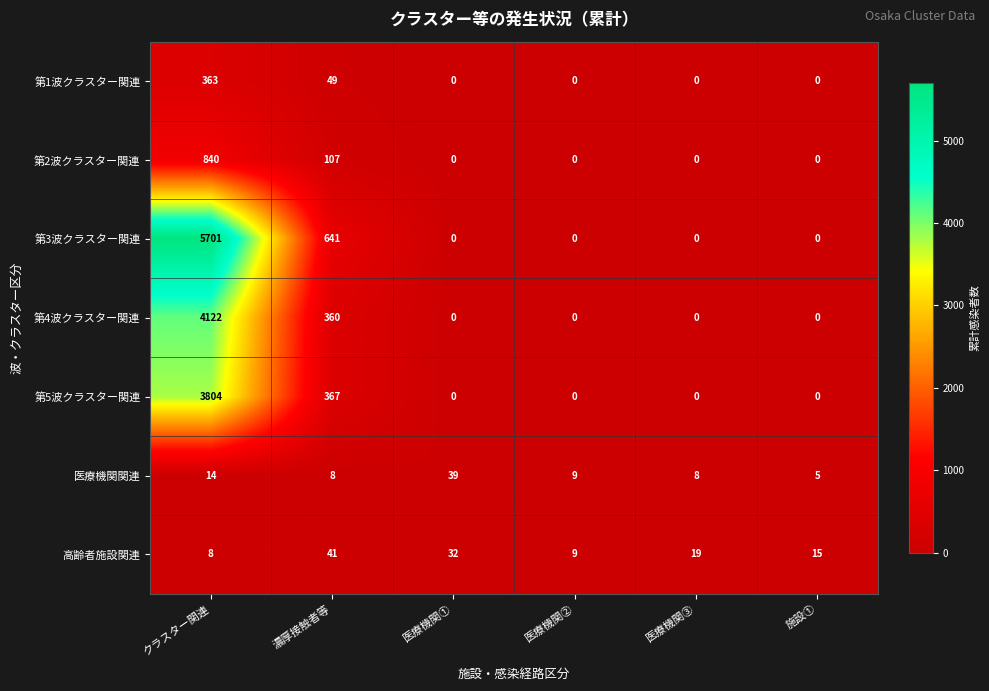

What is the approximate value of 第1波クラスター関連 at 濃厚接触者等, to the nearest 5?

50